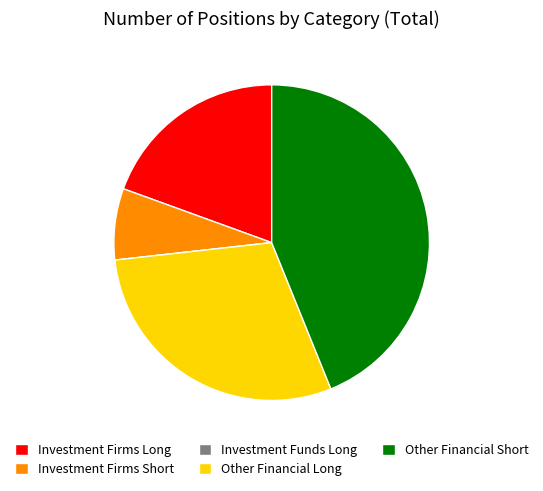

Is there any slice that represents more than half of the pie?

No